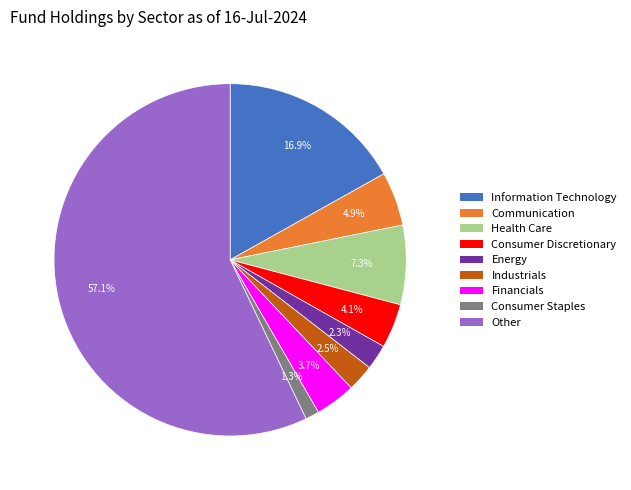

To the nearest percent, what is the difference between the Information Technology and Financials slice percentages?

13%